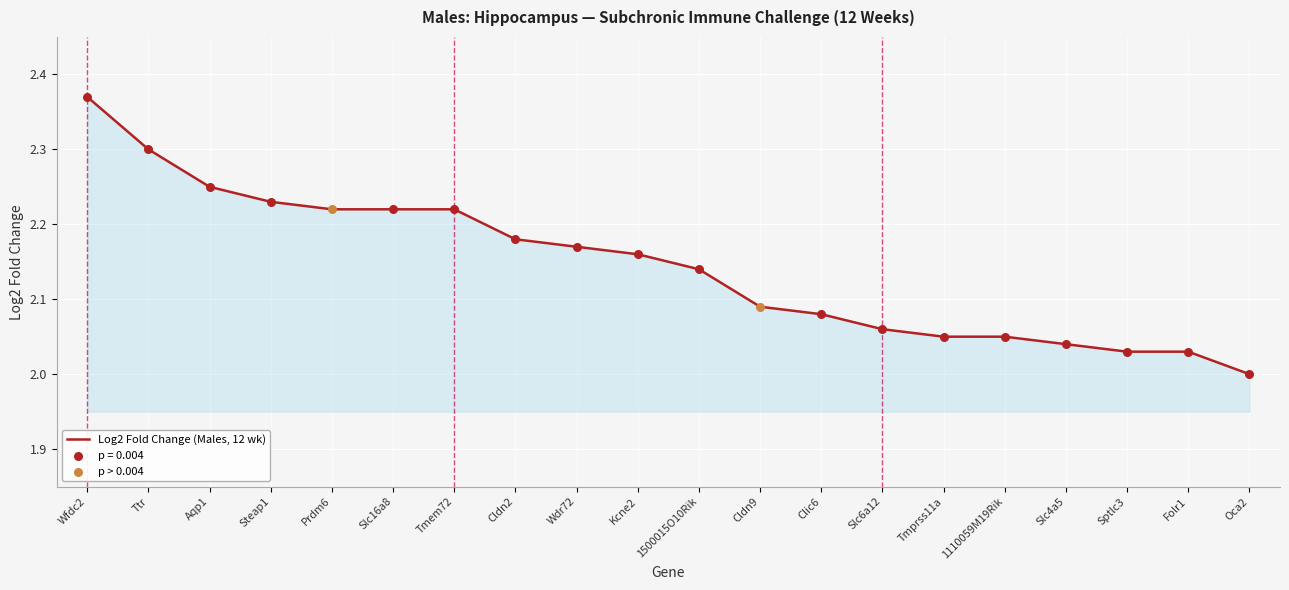

What is the change in value from Slc16a8 to Oca2?

-0.2